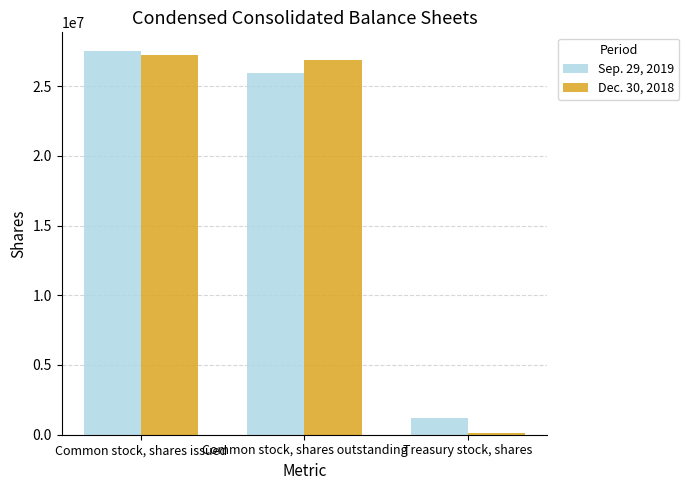

What is the value of the Dec. 30, 2018 bar at the 2nd from the left?

26858988